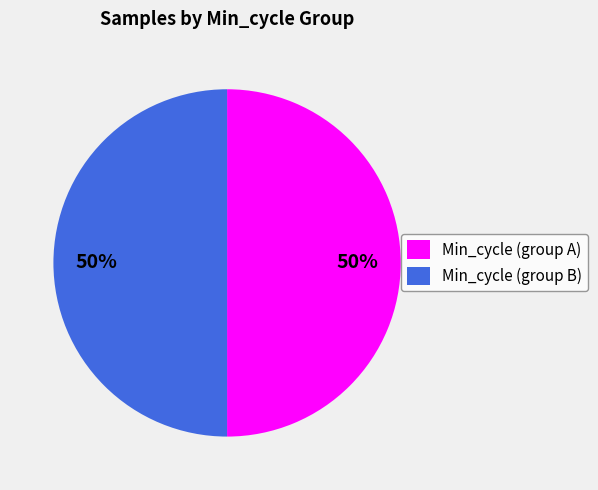

To the nearest percent, what is the average slice percentage?

50%